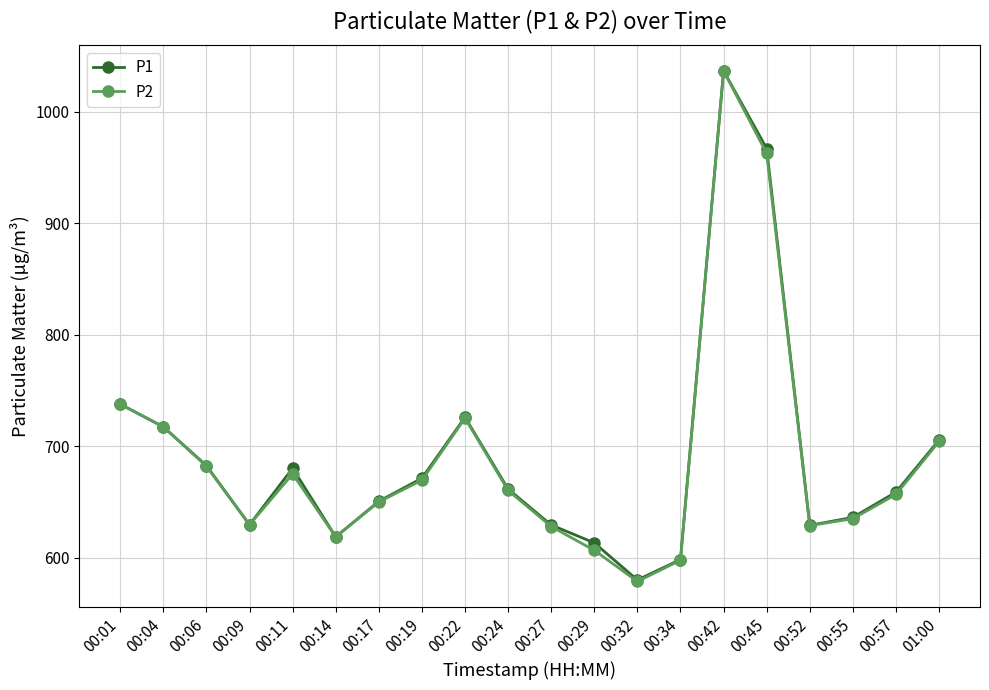

Between 00:14 and 00:22, which series saw the biggest shift?

P1